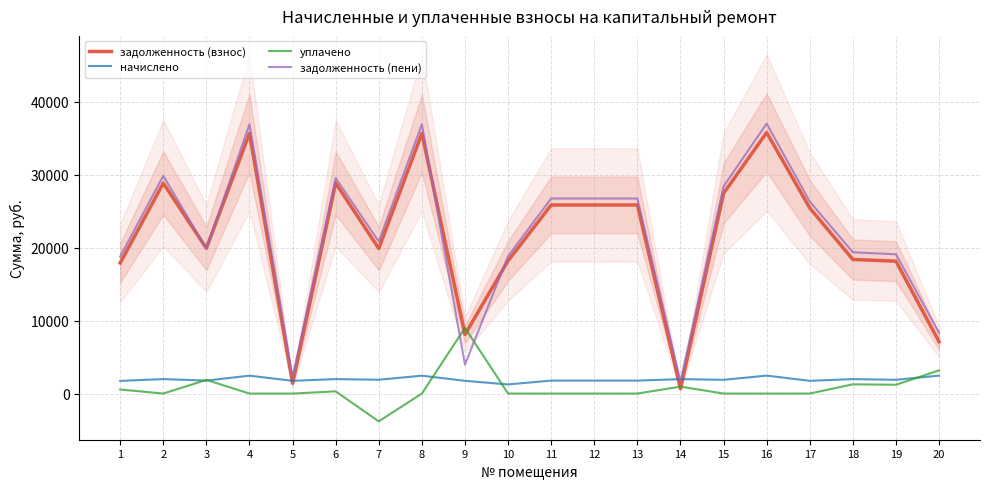

Which series has the largest total across all categories?

задолженность (пени)